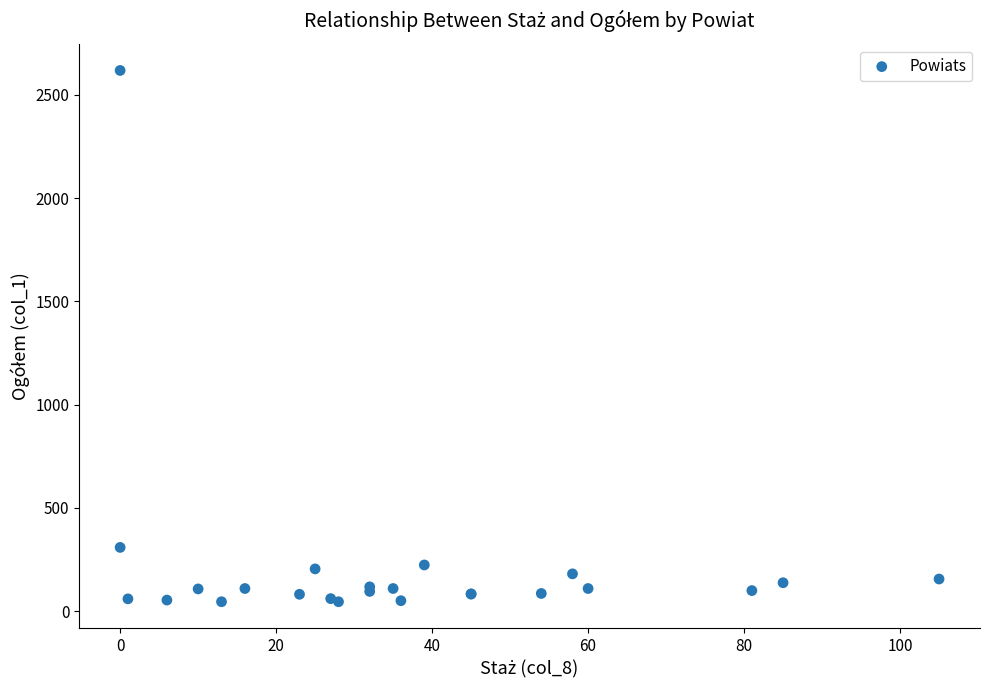

What Y value in the scatter plot is closest to 1332?

309